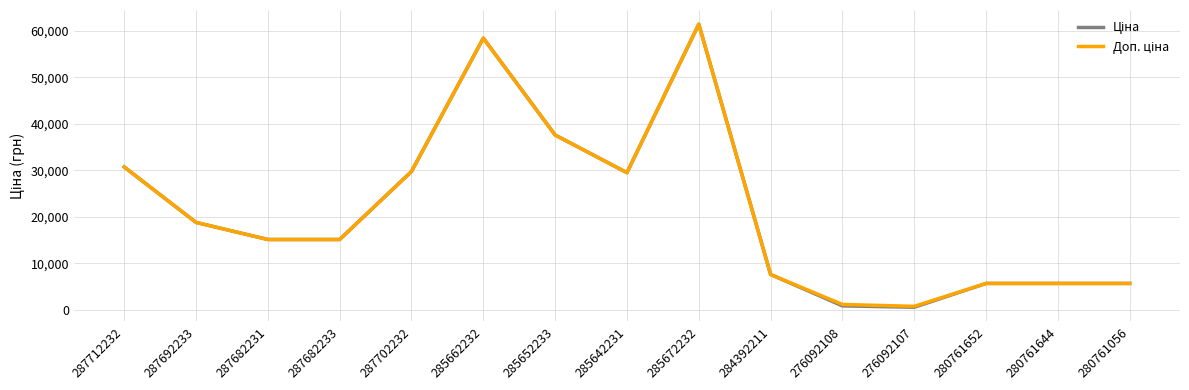

What is the total value across all series at 287682231?

30240.0